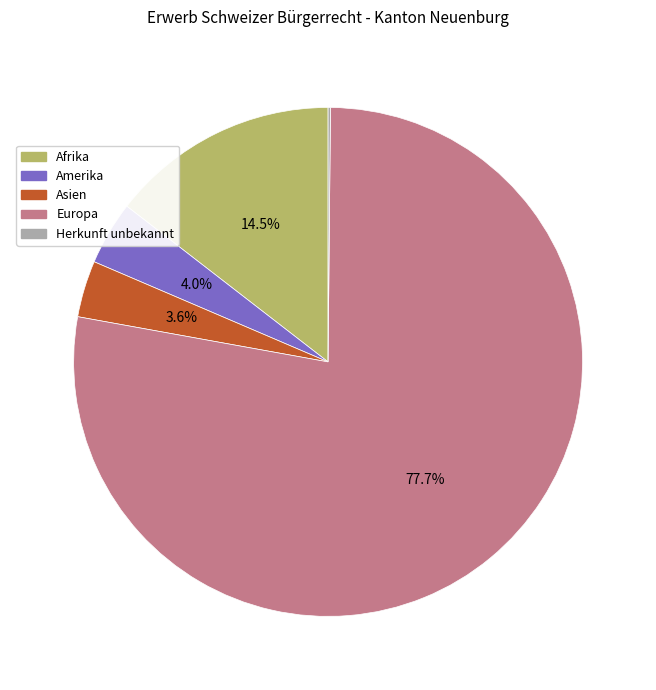

To the nearest percent, what is the difference between the largest and smallest slice percentages?

78%